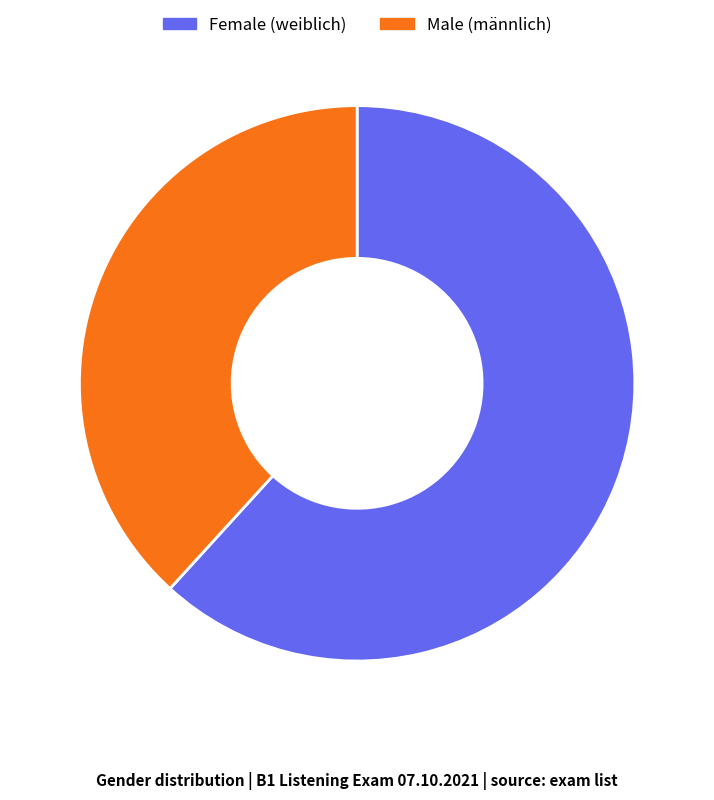

Which slice is the smallest?

Male (männlich)